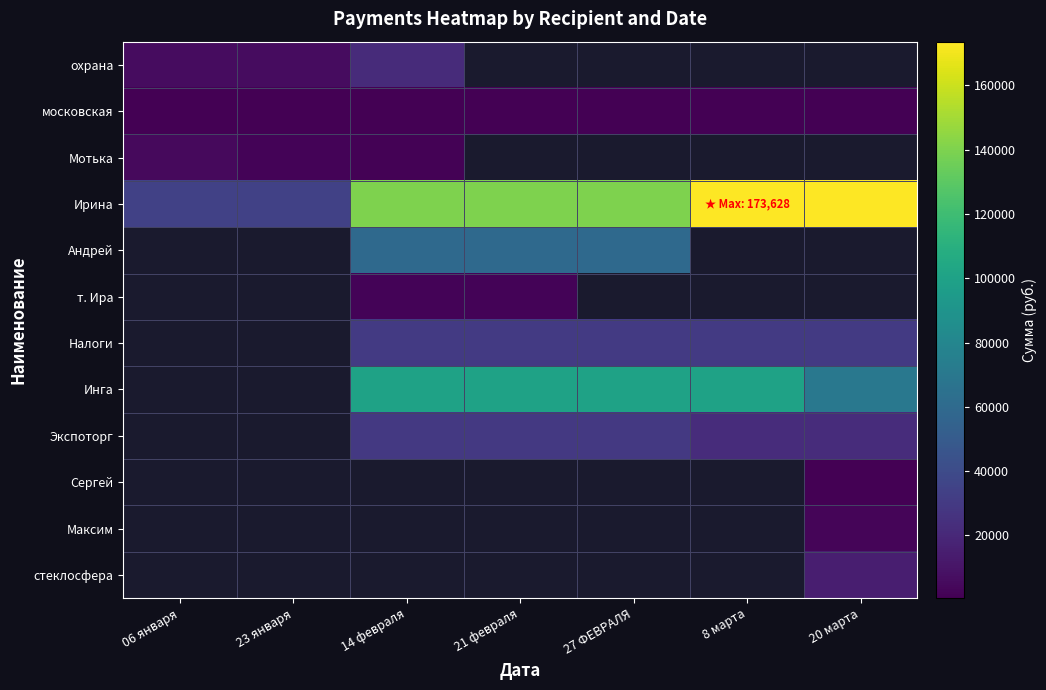

What is the maximum value shown in the chart?

173628.0